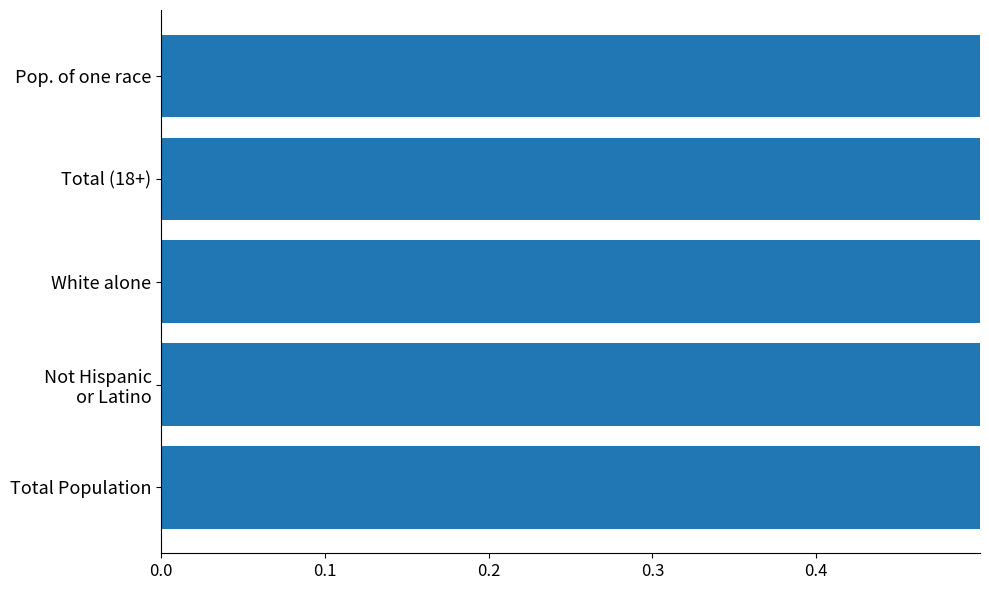

What is the difference between the values at Total (18+) and White alone?

0.1